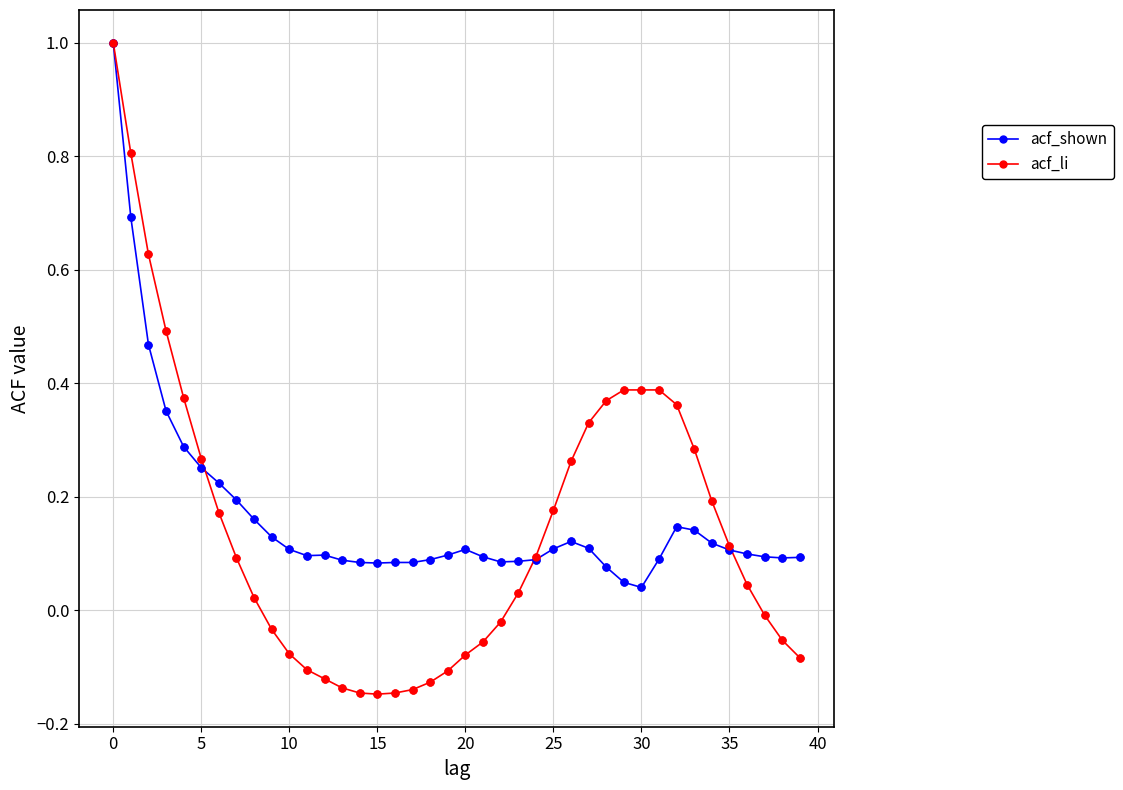

Which series has the widest spread of values?

acf_li